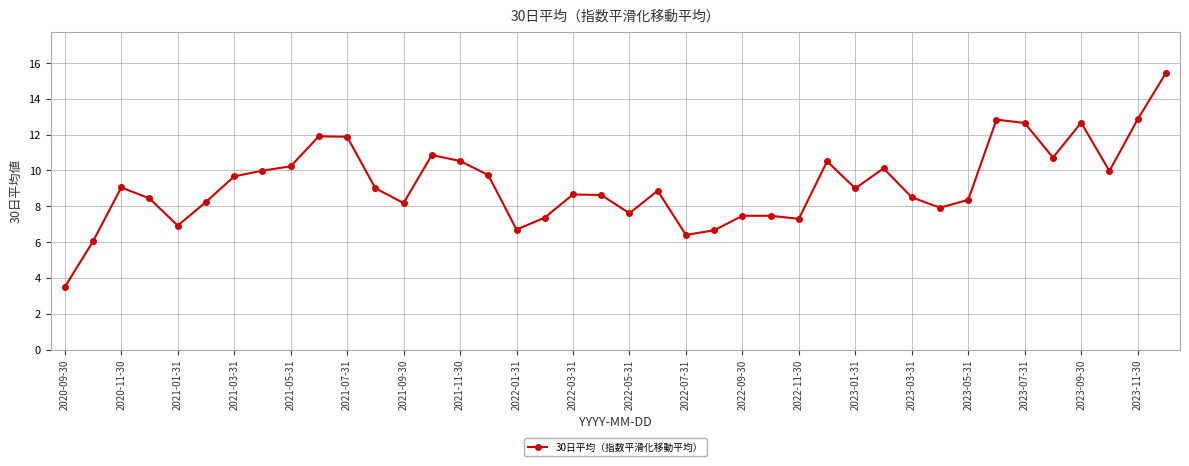

What is the greatest value displayed?

15.4